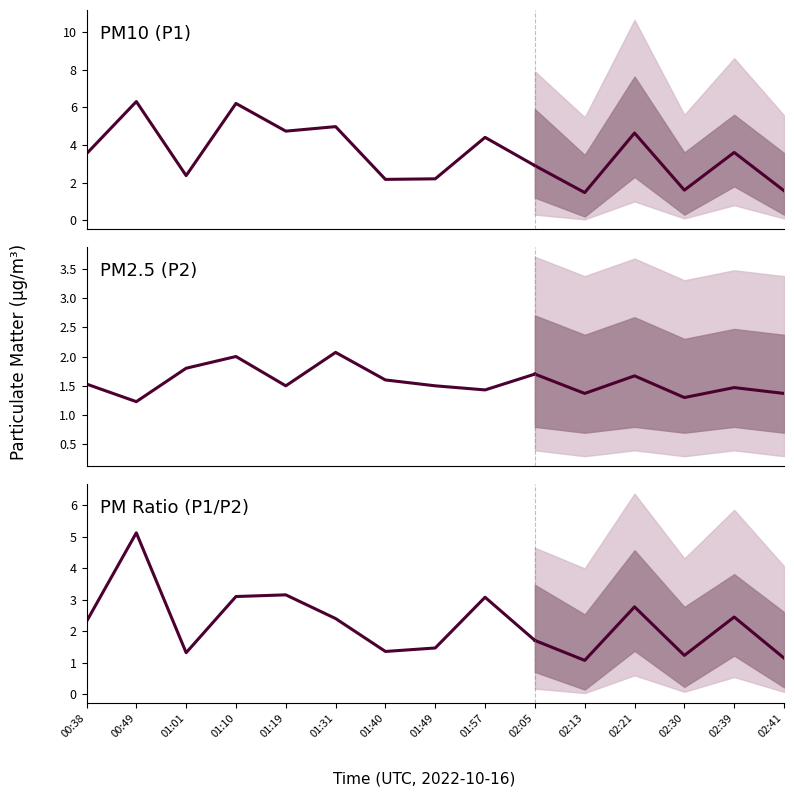

How many lines are shown in the chart?

3